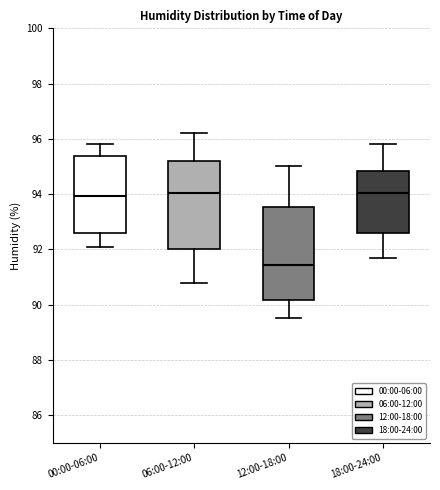

Reading left to right, read every box against the y-axis: the position of its median line, the range the box covers, and the ends of its whiskers. The values are not printed on the chart, so give them approximately, as read against the axis.

00:00-06:00: median 94.0, box 92.6 to 95.4, whiskers 92.2 to 95.8
06:00-12:00: median 94.0, box 92.0 to 95.2, whiskers 90.8 to 96.2
12:00-18:00: median 91.4, box 90.2 to 93.6, whiskers 89.6 to 95.0
18:00-24:00: median 94.0, box 92.6 to 94.8, whiskers 91.8 to 95.8